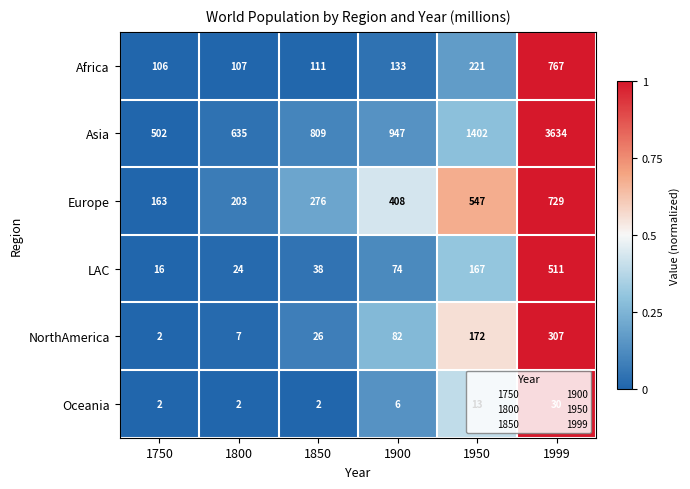

True or false: Europe has a value of 408 at 1900.

True